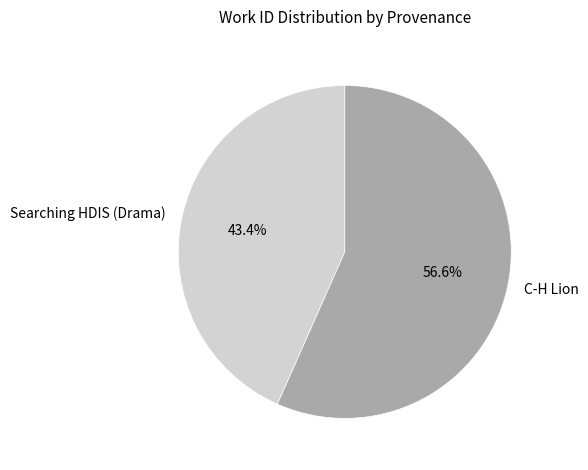

True or false: Searching HDIS (Drama) accounts for 28% of the total.

False